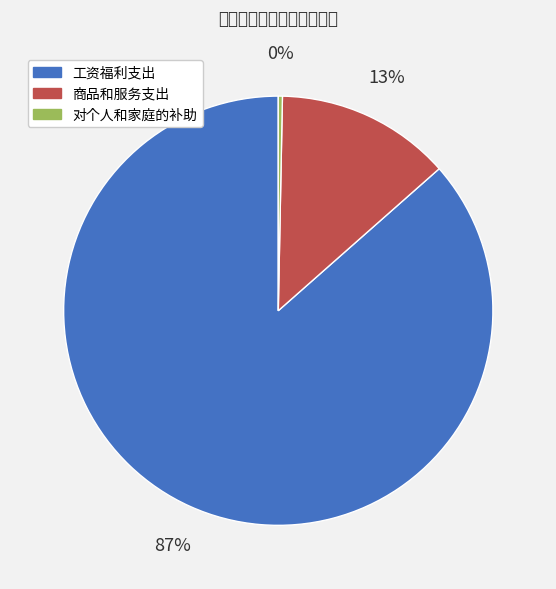

Do 对个人和家庭的补助 and 工资福利支出 together represent more than half of the pie?

Yes